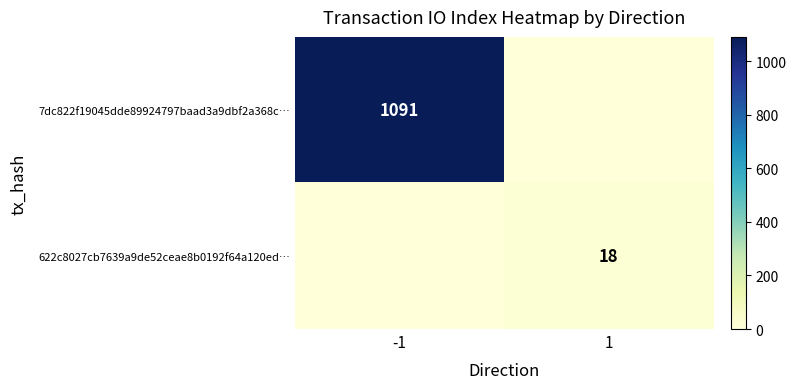

Is the value of 7dc822f19045dde89924797baad3a9dbf2a368c… at -1 greater than the value of 622c8027cb7639a9de52ceae8b0192f64a120ed… at 1?

Yes